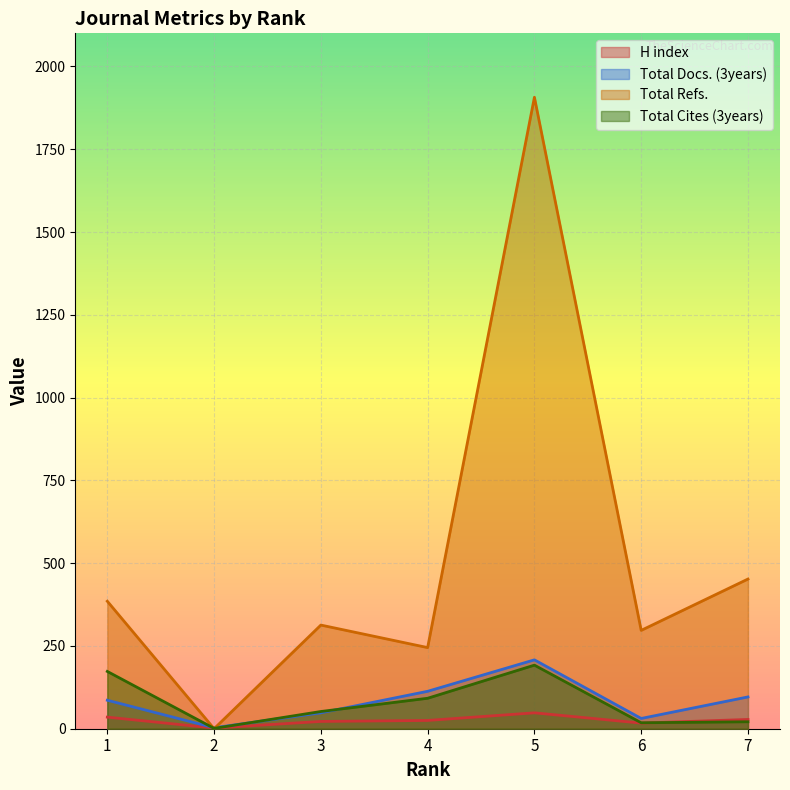

What are all the series names shown in the legend?

H index, Total Docs. (3years), Total Refs., Total Cites (3years)